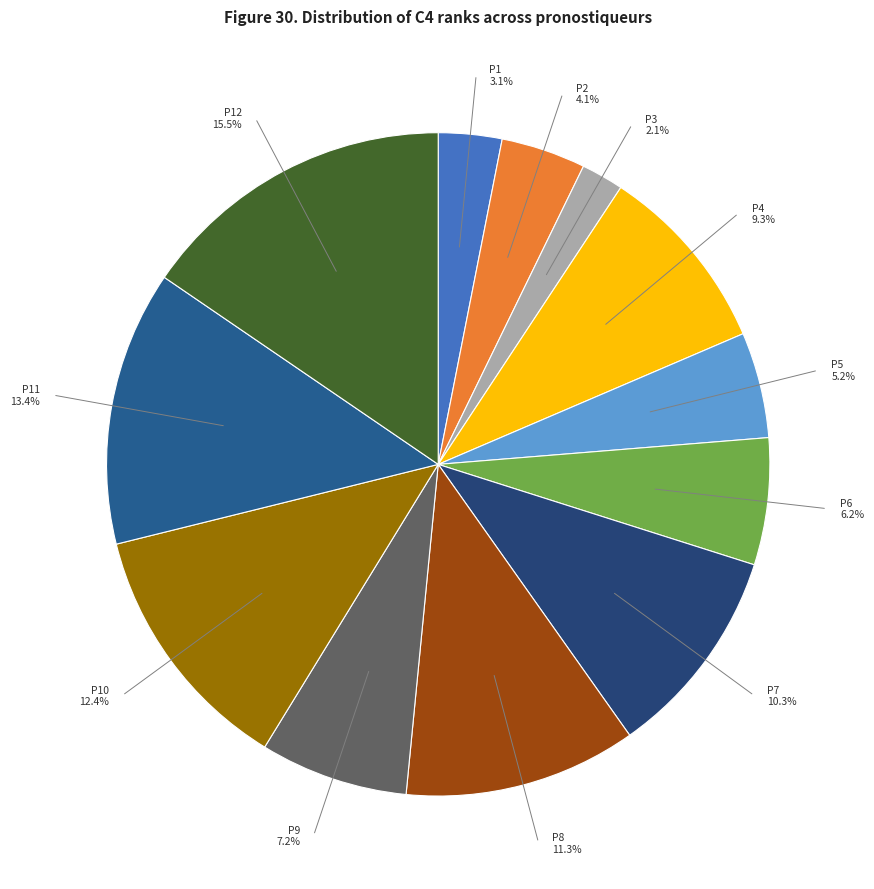

How many slices are in this pie chart?

12